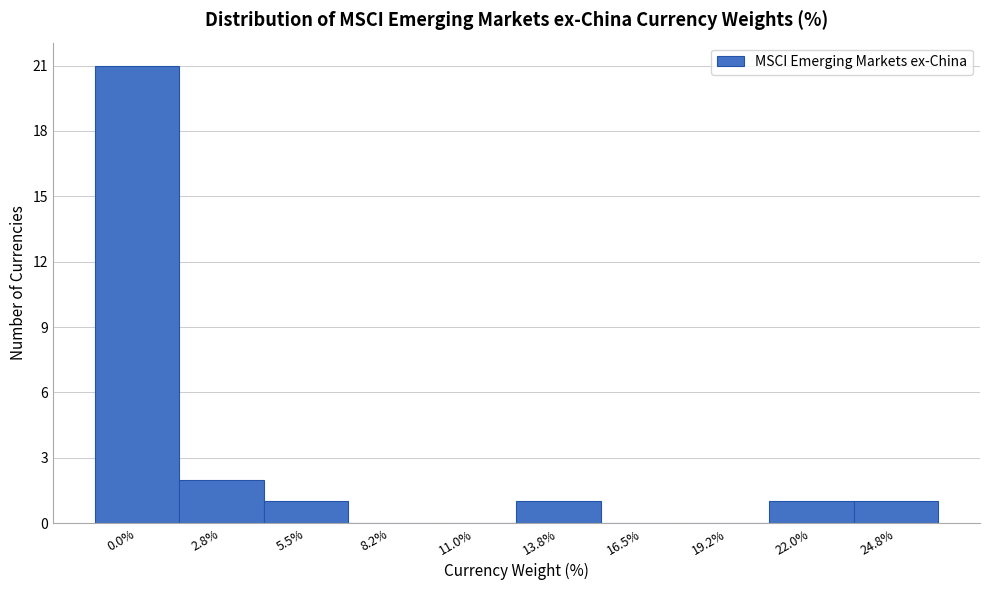

Reading right to left, transcribe all the data shown in this chart.

24.8%=1	22.0%=1	19.2%=0	16.5%=0	13.8%=1	11.0%=0	8.2%=0	5.5%=1	2.8%=2	0.0%=21